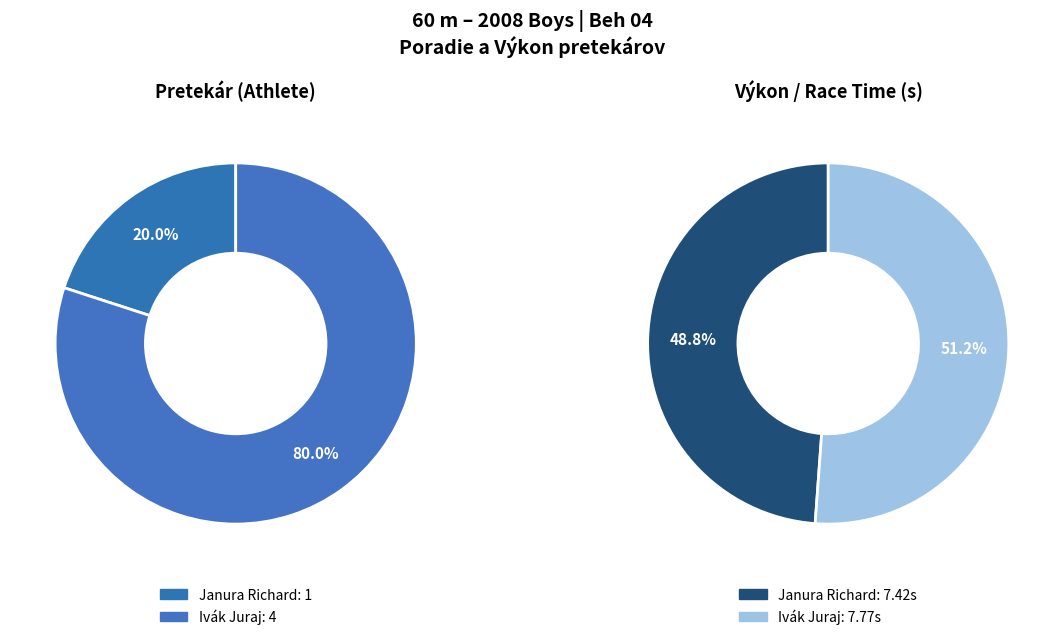

To the nearest percent, what percentage of the pie is Janura Richard?

20%